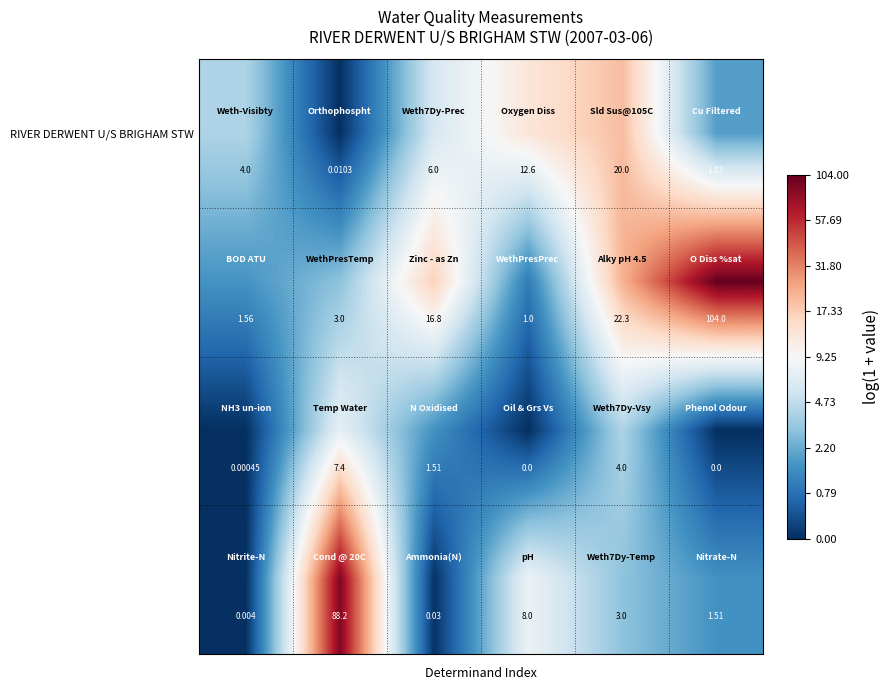

How many categories are shown in the chart?

6